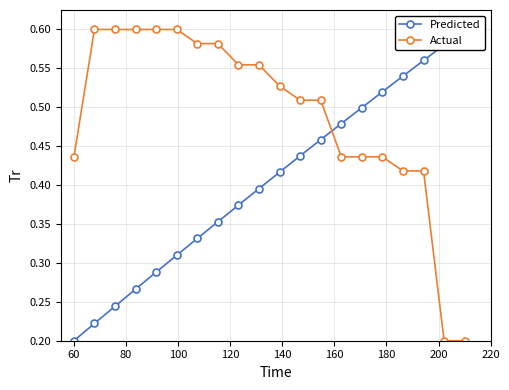

How many lines are shown in the chart?

2